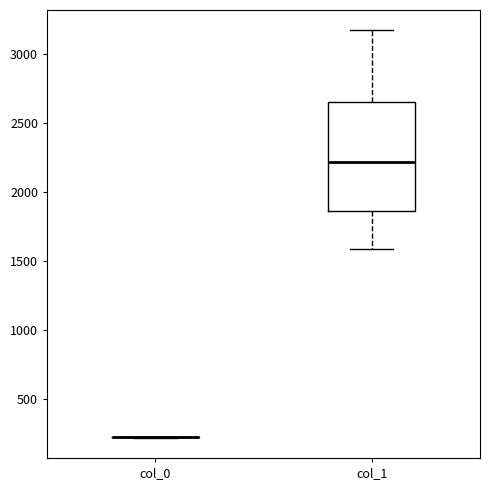

Reading left to right, read every box against the y-axis: the position of its median line, the range the box covers, and the ends of its whiskers. The values are not printed on the chart, so give them approximately, as read against the axis.

col_0: box collapsed to a line at 200, whiskers 200 to 200
col_1: median 2200, box 1850 to 2650, whiskers 1600 to 3150